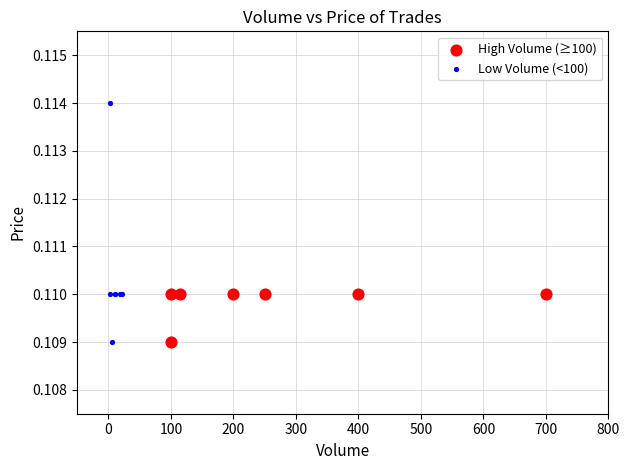

What are all the series names shown in the legend?

High Volume (≥100), Low Volume (<100)